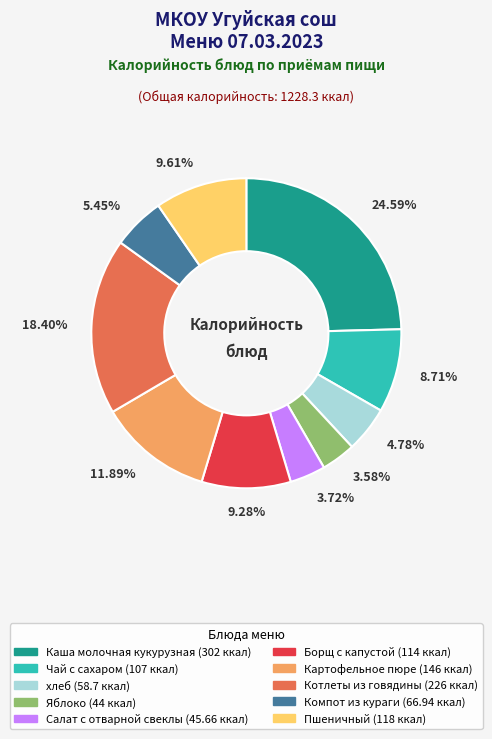

Approximately how many times larger is the value at хлеб compared to Компот из кураги?

0.9